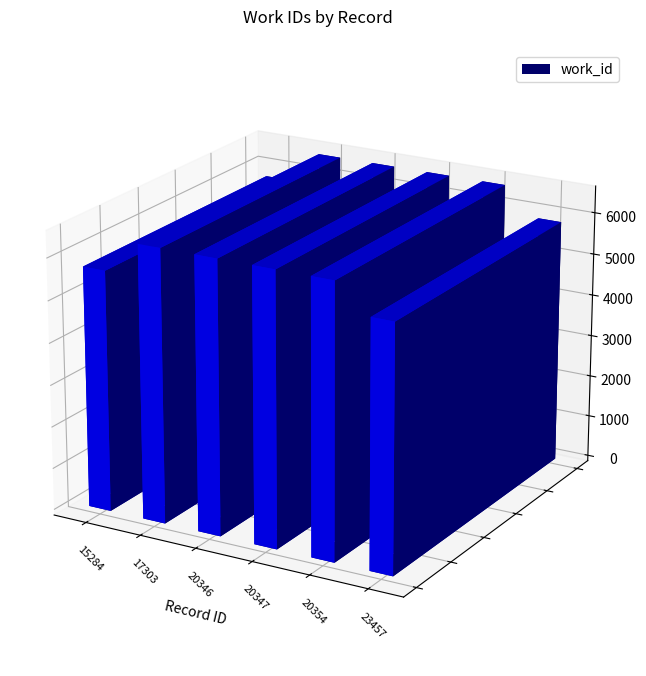

Is it true that the value at 17303 is 11706?

False